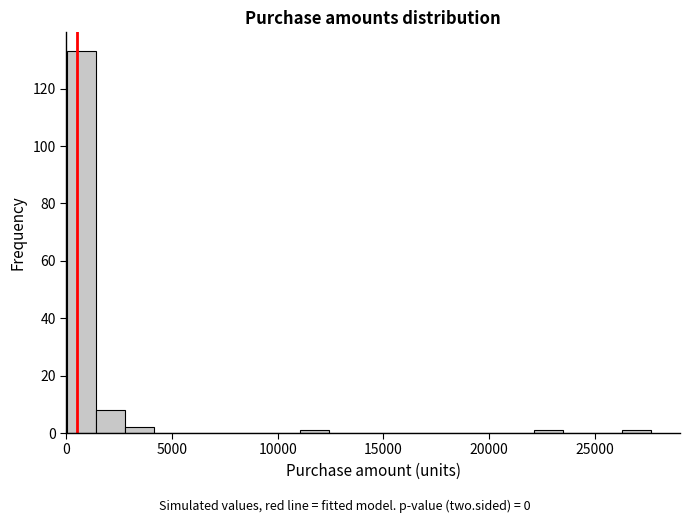

Read against the x-axis, roughly where is the centre of the tallest bar?

500